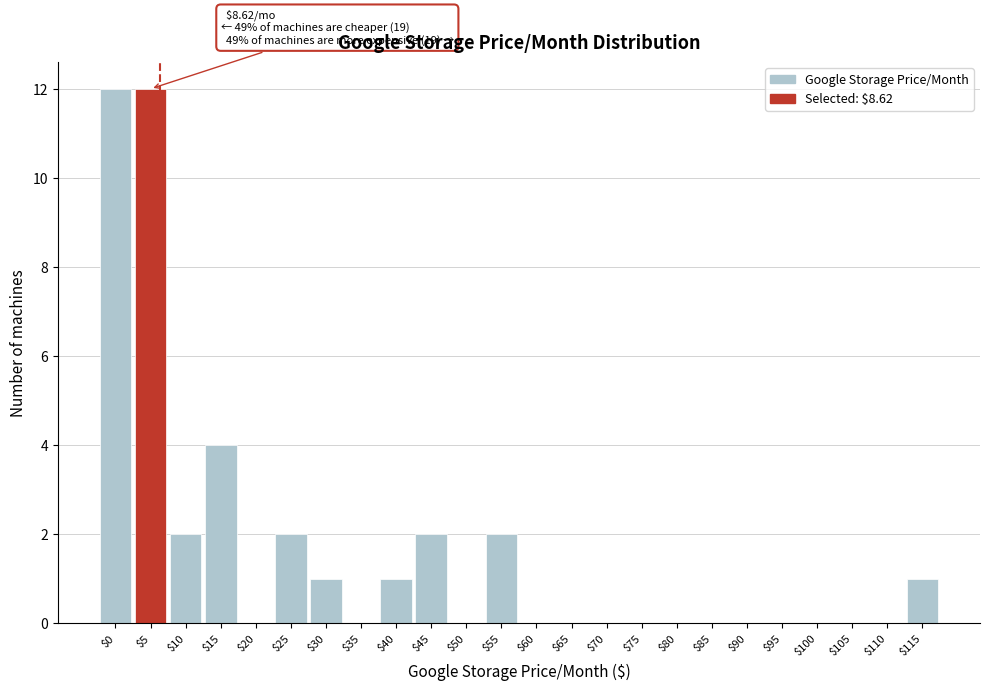

What is the sum of all values?

39